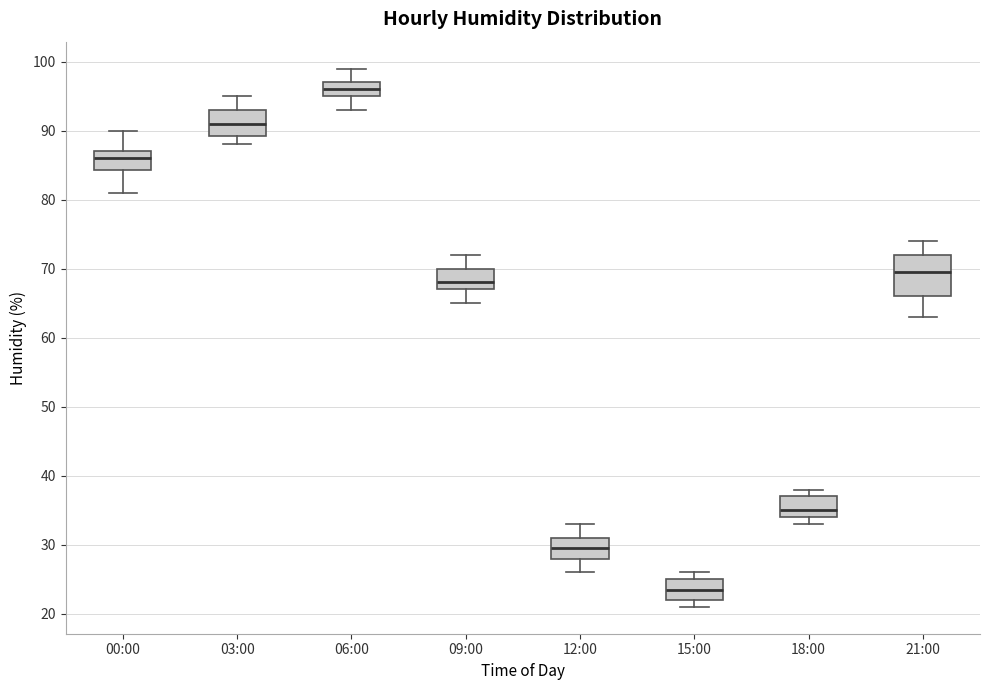

Reading left to right, read every box against the y-axis: the position of its median line, the range the box covers, and the ends of its whiskers. The values are not printed on the chart, so give them approximately, as read against the axis.

00:00: median 86, box 84 to 87, whiskers 81 to 90
03:00: median 91, box 89 to 93, whiskers 88 to 95
06:00: median 96, box 95 to 97, whiskers 93 to 99
09:00: median 68, box 67 to 70, whiskers 65 to 72
12:00: median 30, box 28 to 31, whiskers 26 to 33
15:00: median 24, box 22 to 25, whiskers 21 to 26
18:00: median 35, box 34 to 37, whiskers 33 to 38
21:00: median 70, box 66 to 72, whiskers 63 to 74